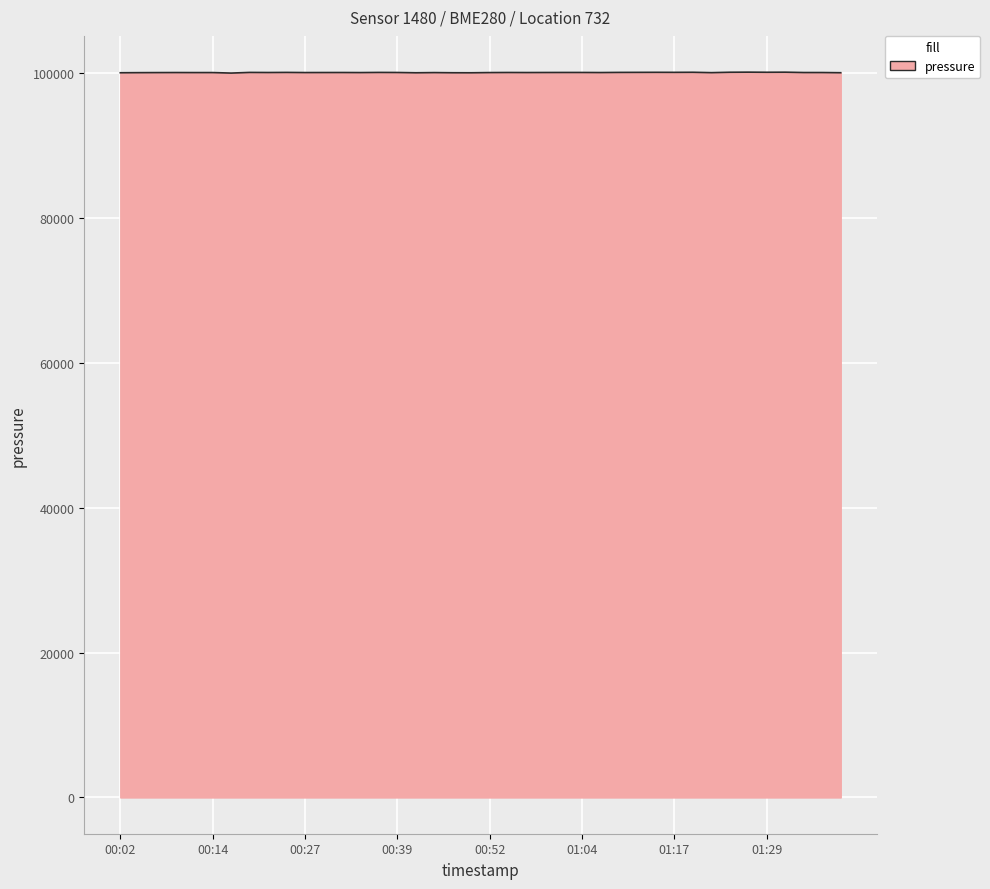

What is the maximum value shown in the chart?

100102.7